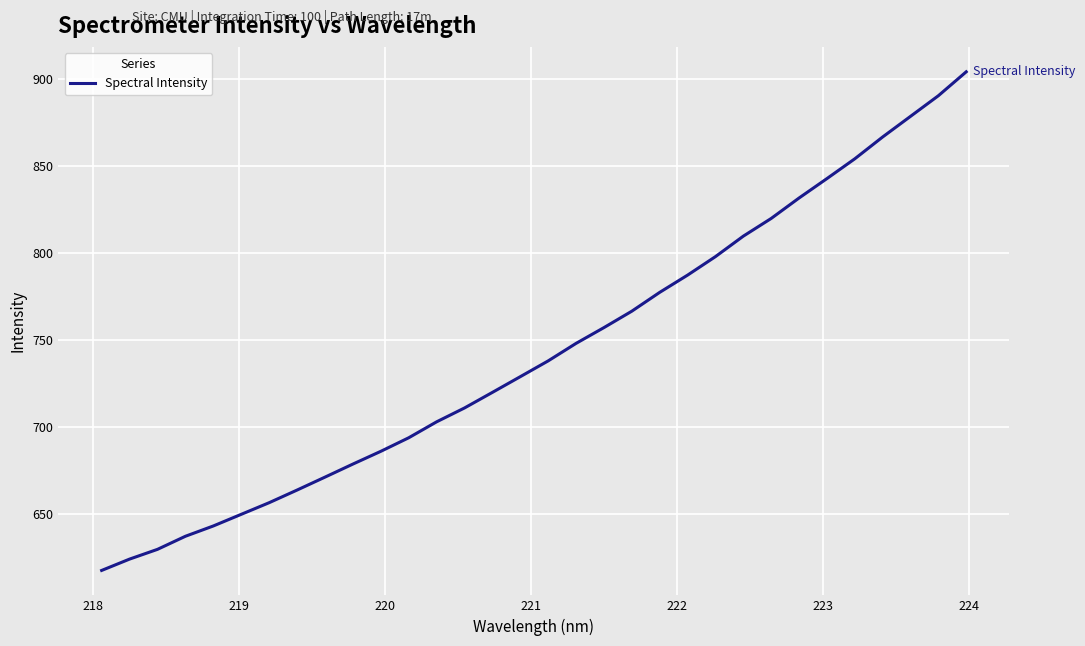

What is the smallest value displayed?

617.4